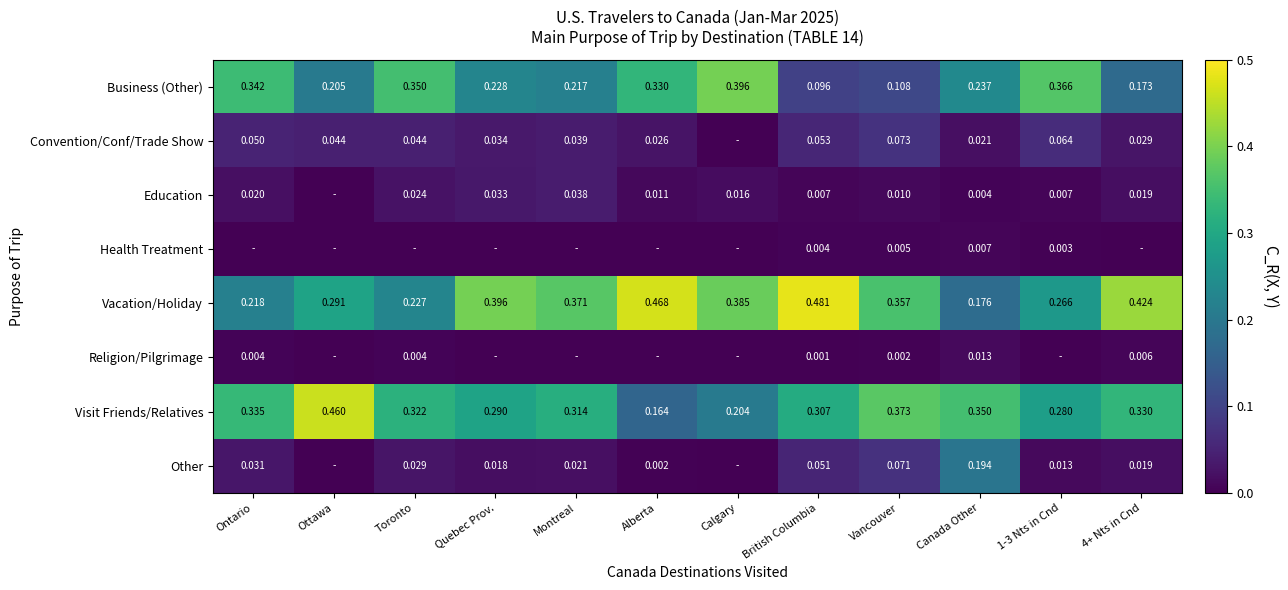

What is the spread (max minus min) of values at 4+ Nts in Cnd?

0.4